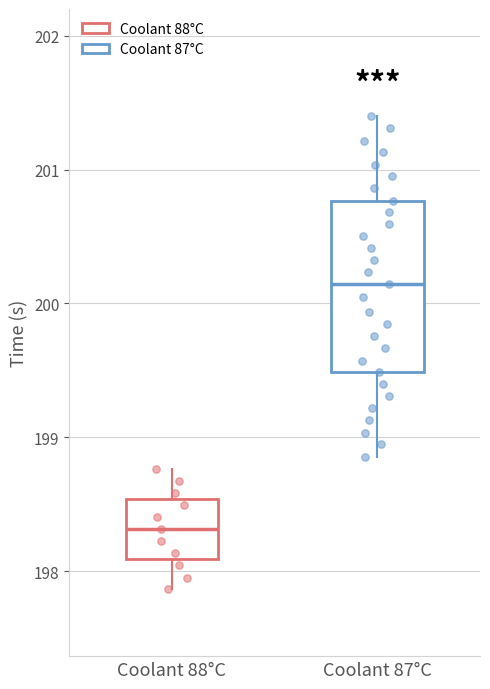

Reading left to right, transcribe this box plot: for each box, give where its median line is, the range the box spans, and where its two whiskers end, as read against the y-axis. The values are not printed on the chart, so give them approximately, as read against the axis.

Coolant 88°C: median 198.3, box 198.1 to 198.5, whiskers 197.9 to 198.8
Coolant 87°C: median 200.1, box 199.5 to 200.8, whiskers 198.9 to 201.4